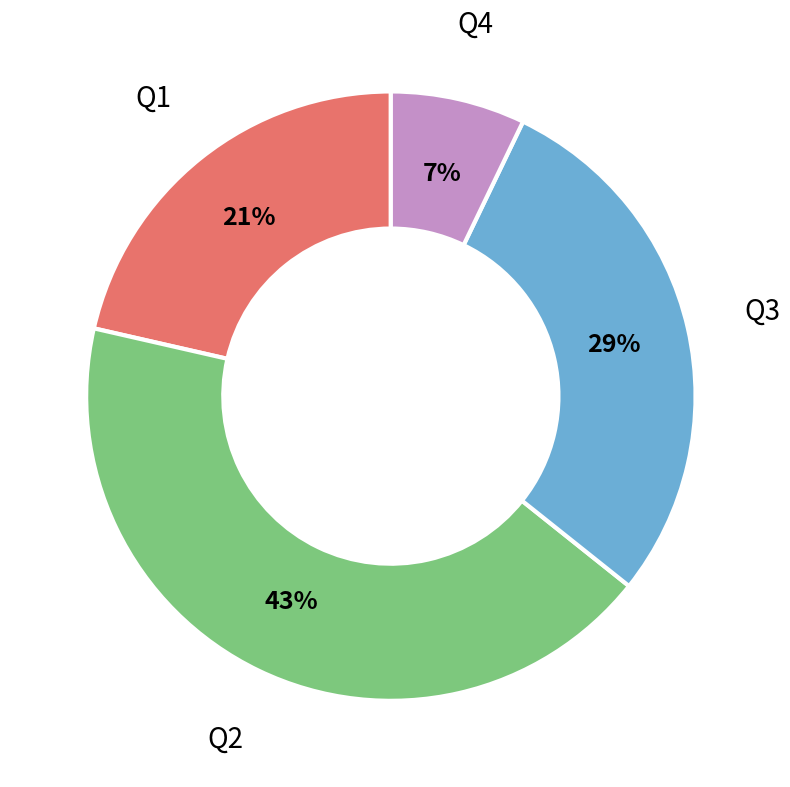

What percentage is the Q4 slice, to the nearest percent?

7%